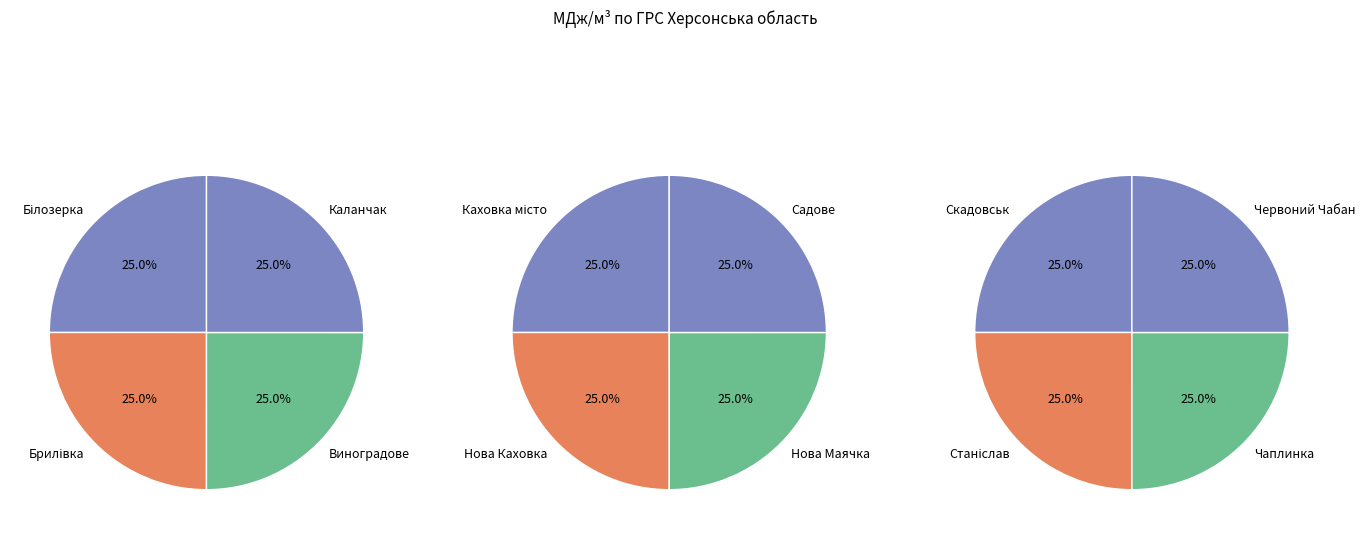

How many segments does this pie chart have?

12